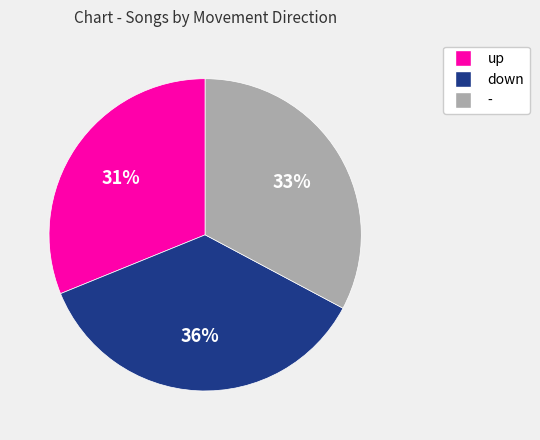

True or false: - accounts for 33% of the total.

True